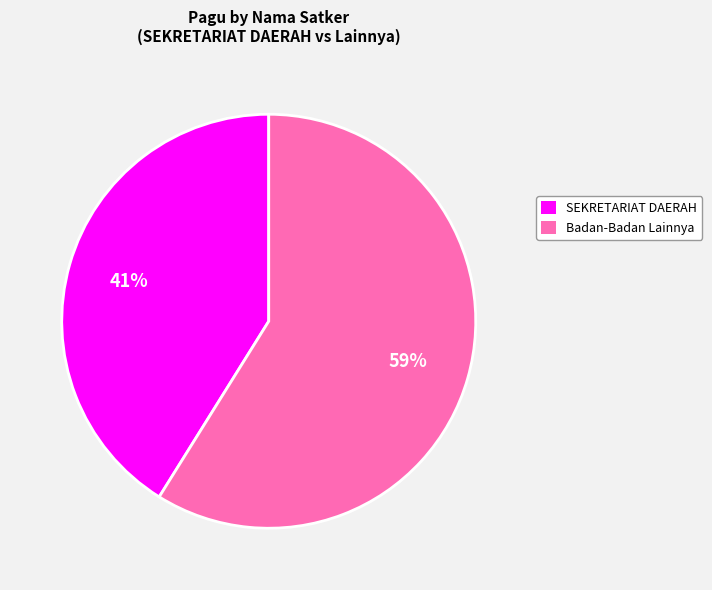

Is there any slice that represents more than half of the pie?

Yes